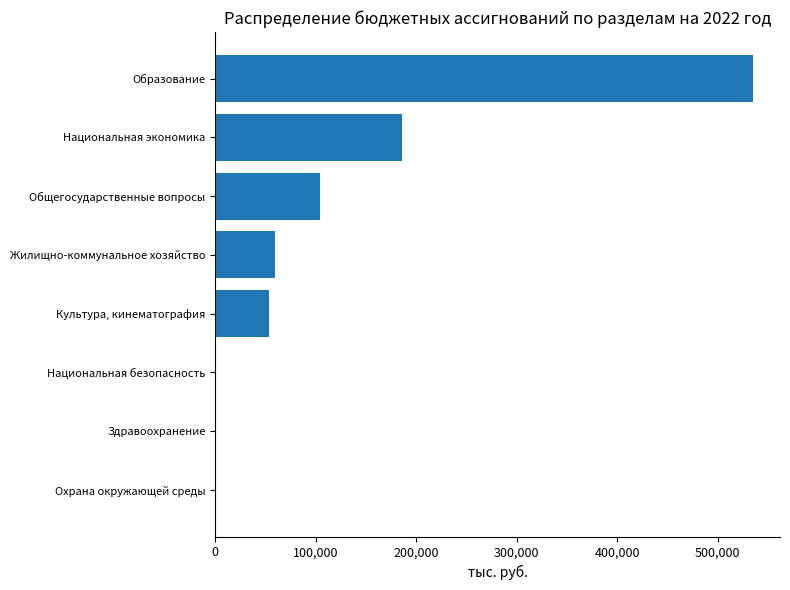

What is the approximate value at Жилищно-коммунальное хозяйство?

59259.9